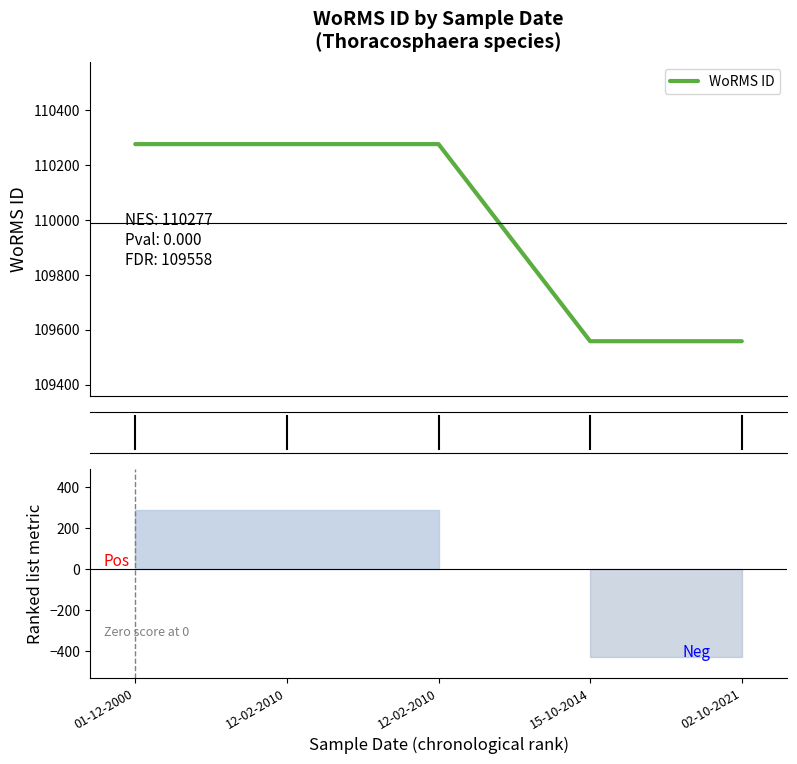

Does the chart display data point markers on the line(s)?

No